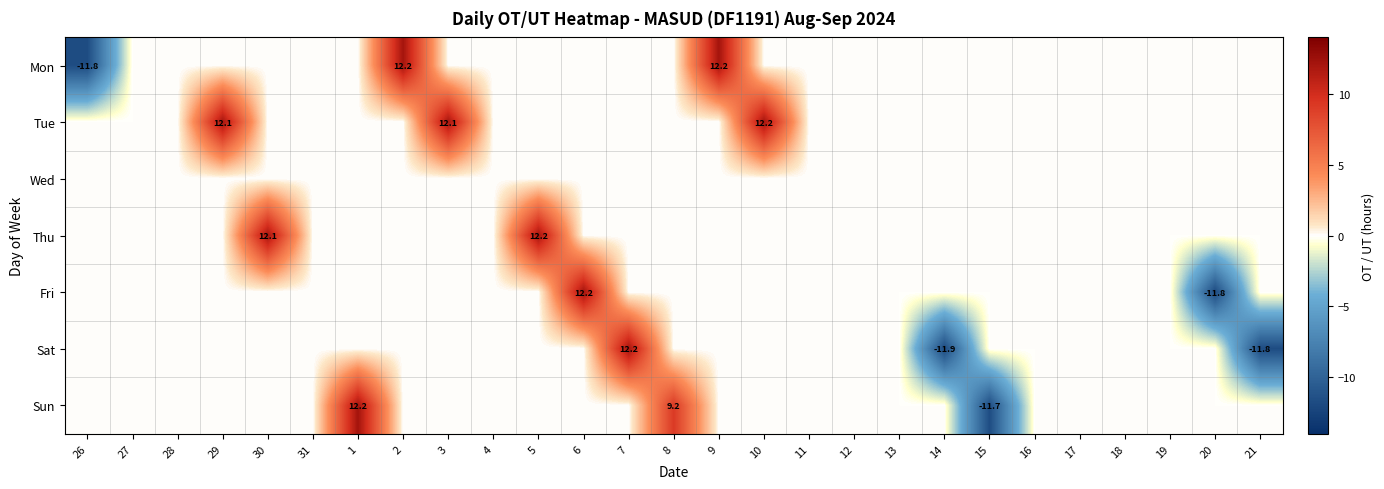

Where is Sun nearest to the value 0?

26